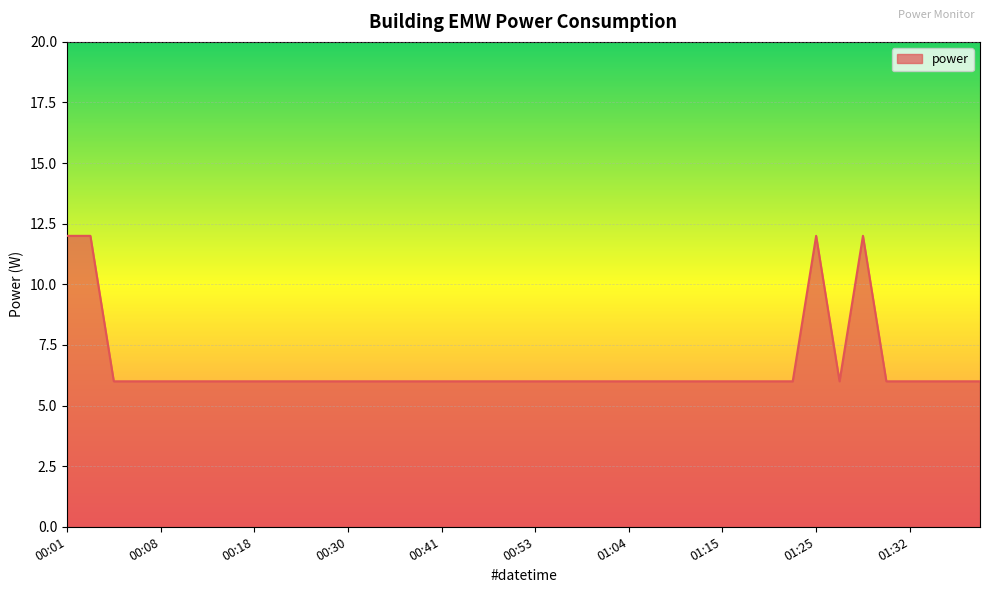

What is the minimum value shown in the chart?

6